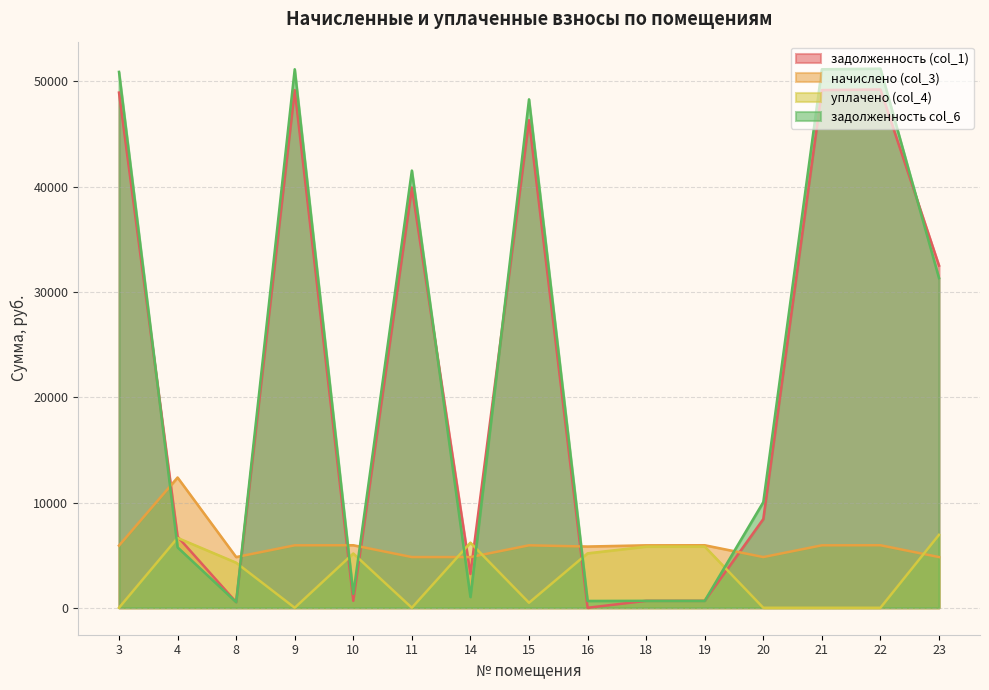

How many distinct data groups are displayed?

4